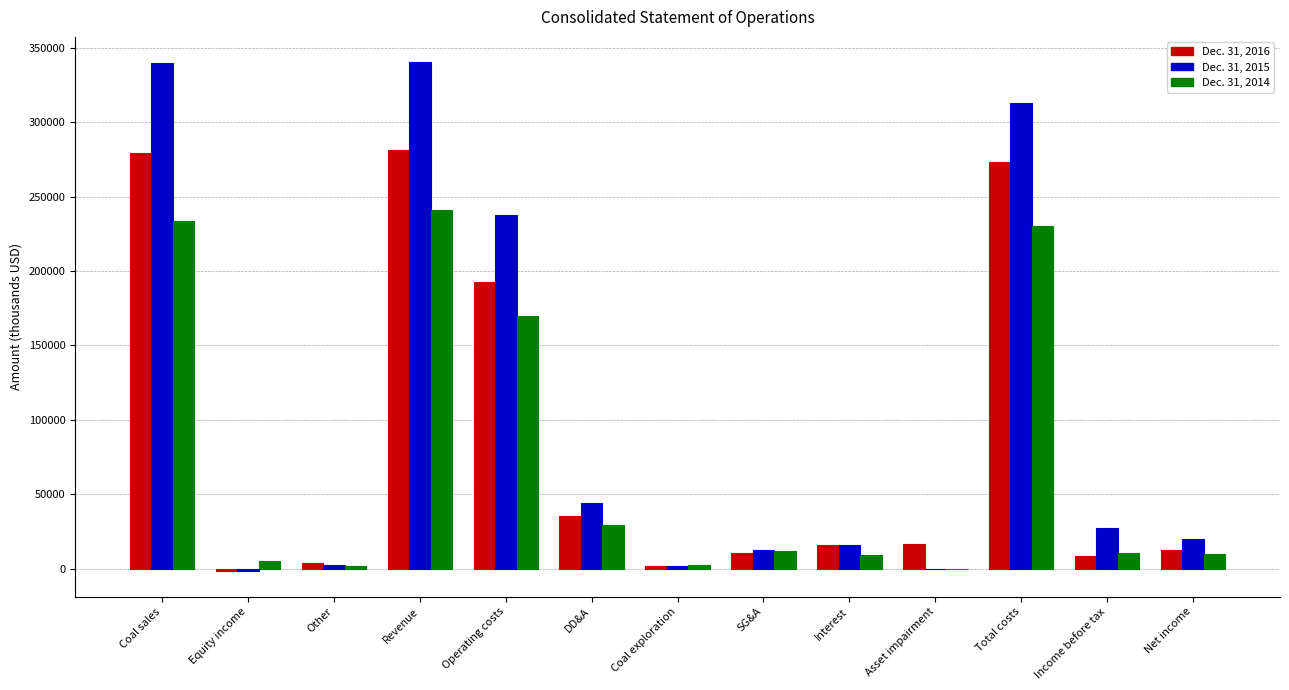

What is the greatest value displayed?

340120